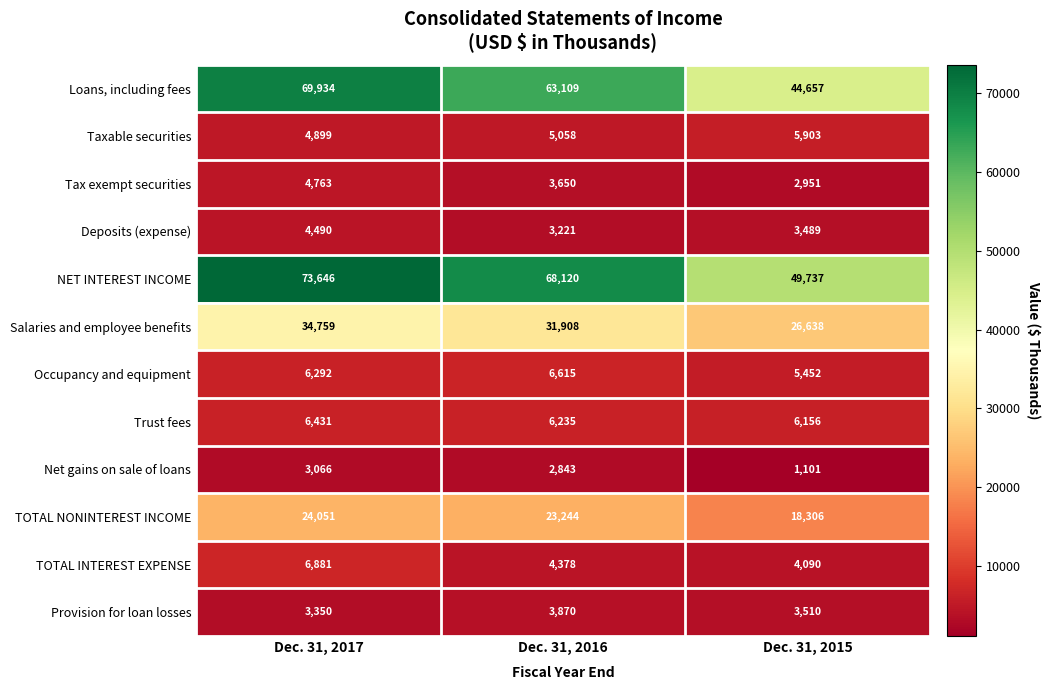

At Dec. 31, 2016, list the series in order from smallest to largest.

Net gains on sale of loans, Deposits (expense), Tax exempt securities, Provision for loan losses, TOTAL INTEREST EXPENSE, Taxable securities, Trust fees, Occupancy and equipment, TOTAL NONINTEREST INCOME, Salaries and employee benefits, Loans, including fees, NET INTEREST INCOME